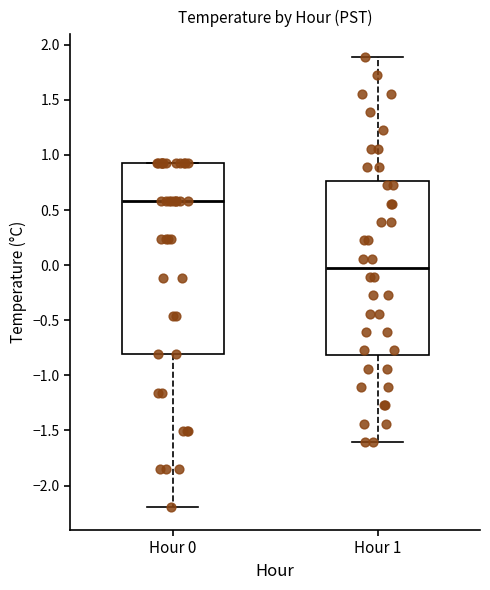

Which box is the tallest, from its lower edge to its upper edge?

Hour 0